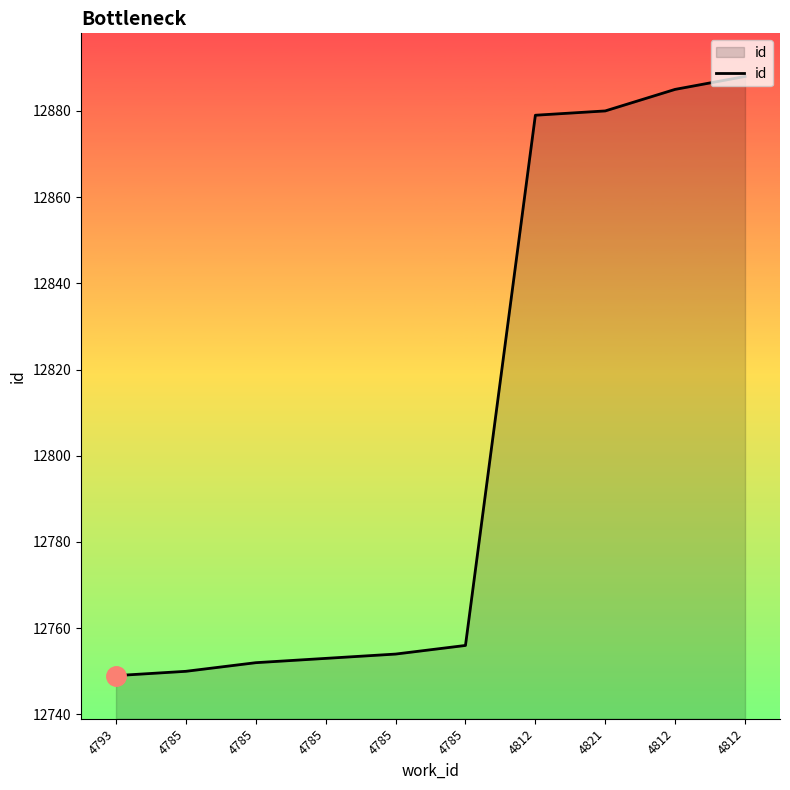

How many lines are shown in the chart?

1